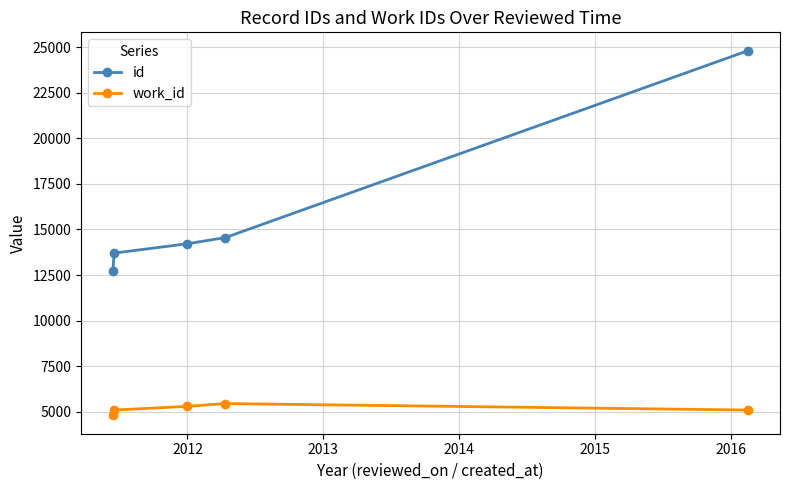

True or false: work_id has more than 1 interior local peaks.

False